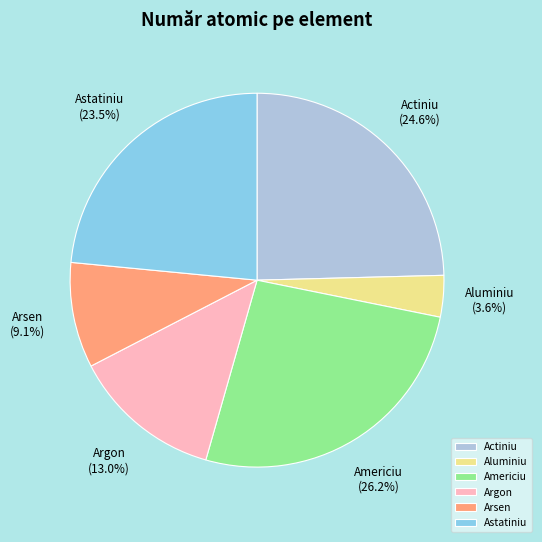

Approximately how many times larger is the value at Astatiniu compared to Americiu?

0.9